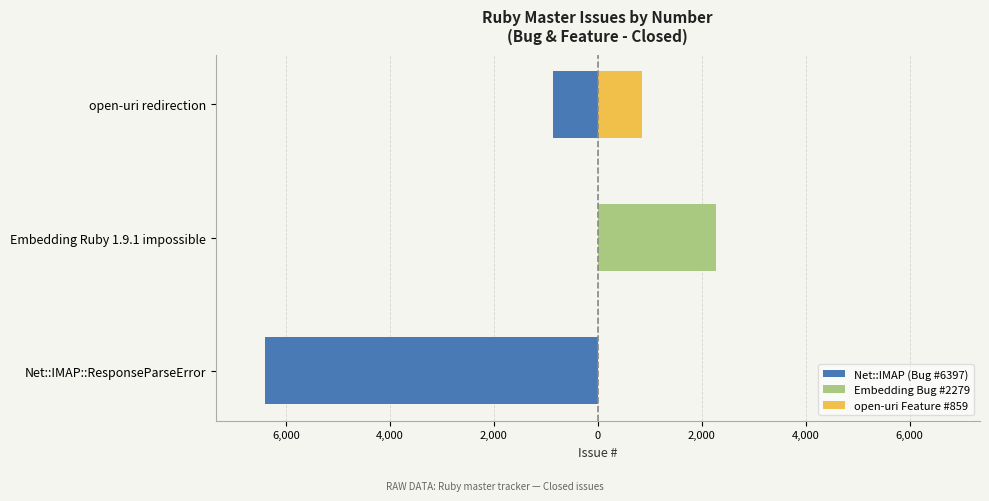

Are the bars horizontal?

Yes